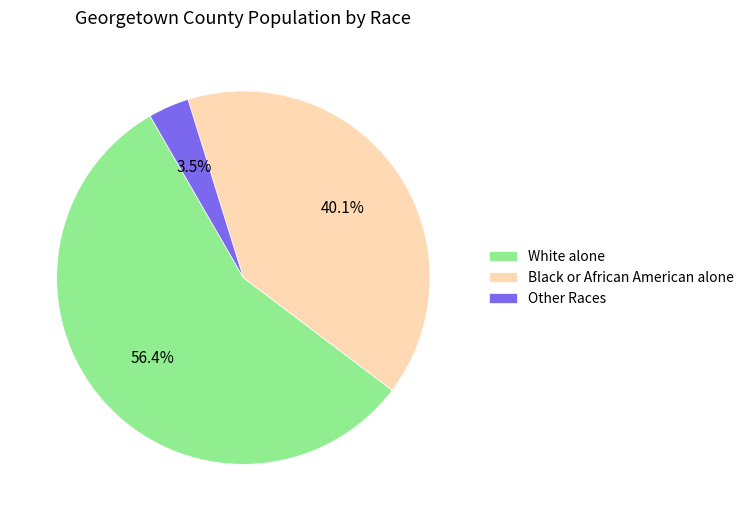

To the nearest percent, what portion does White alone represent?

56%